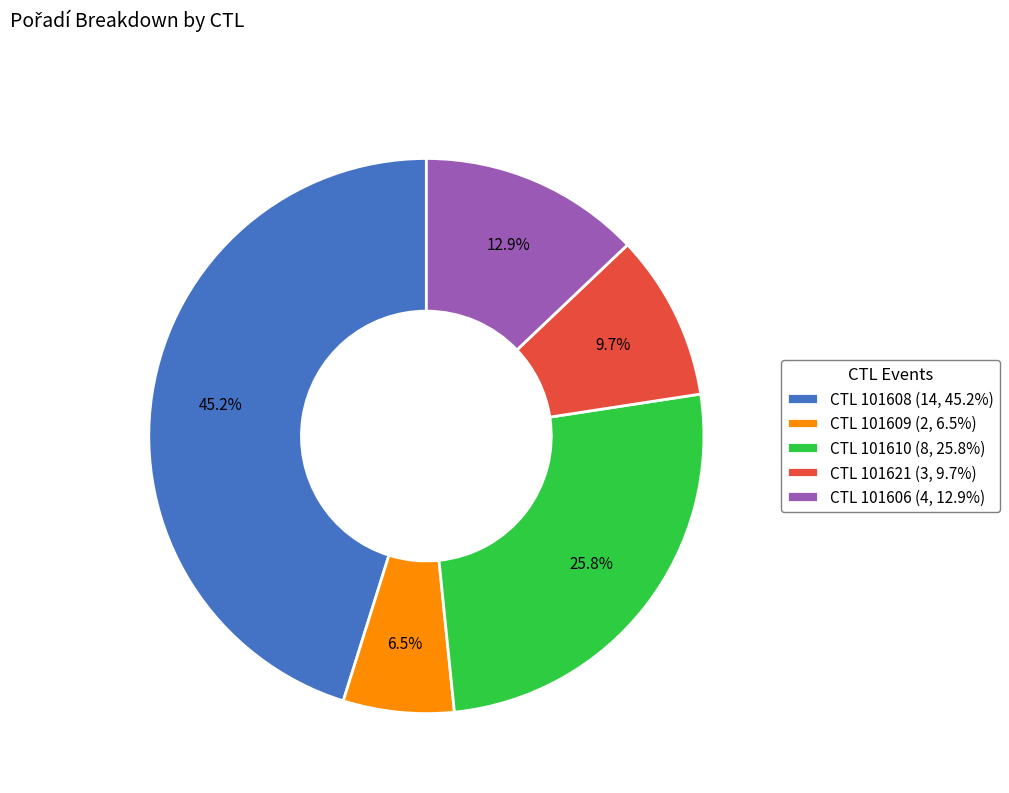

How much of the chart is everything except CTL 101606 (4, 12.9%)?

87.1%